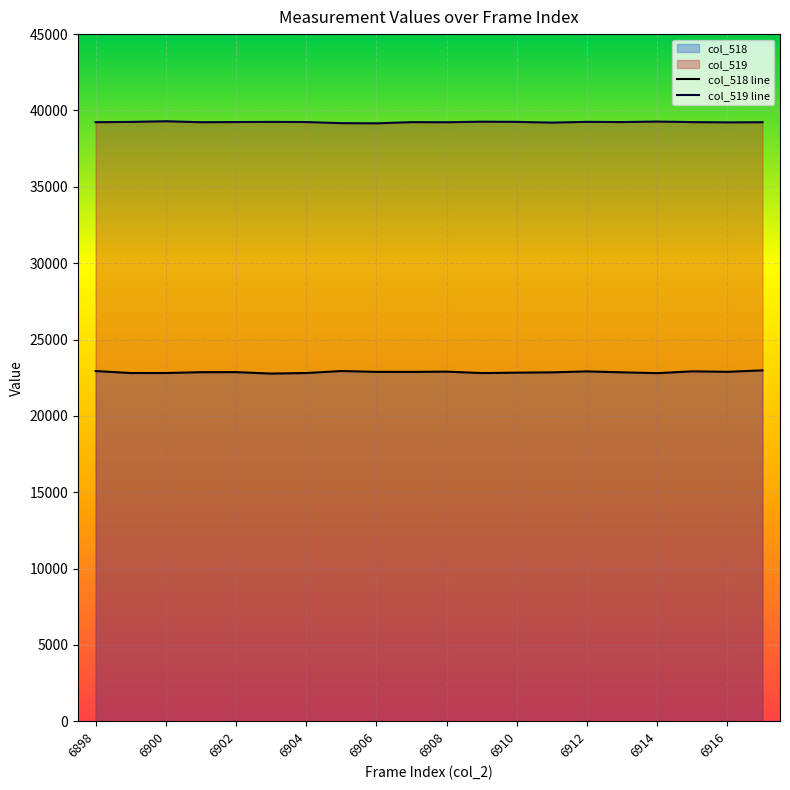

Rank the series by their maximum value, from highest to lowest.

col_519 line, col_518 line